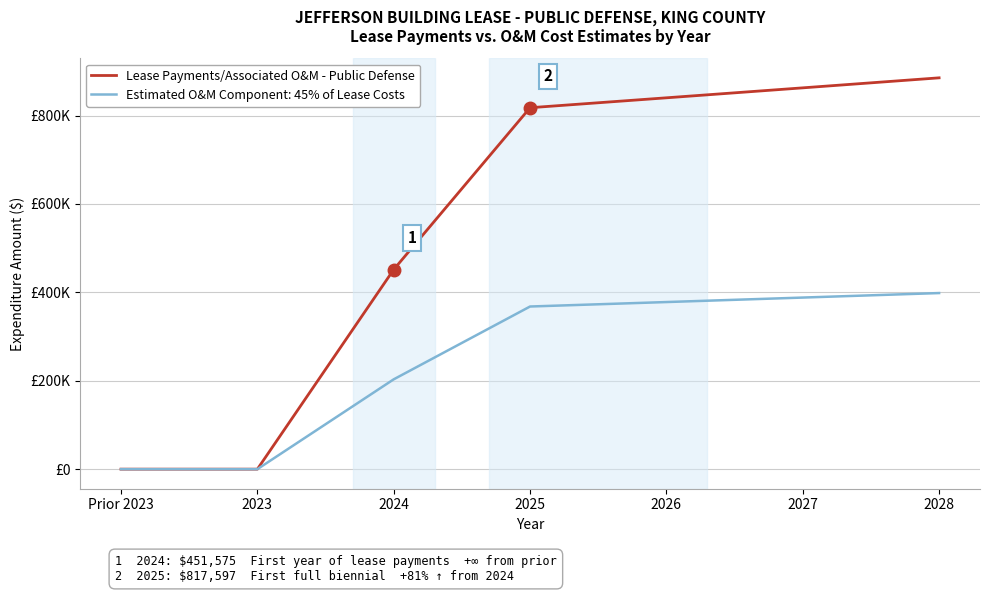

Reading right to left, what are all the values shown in this chart?

885207	862554	840020	817597	451575	0	0